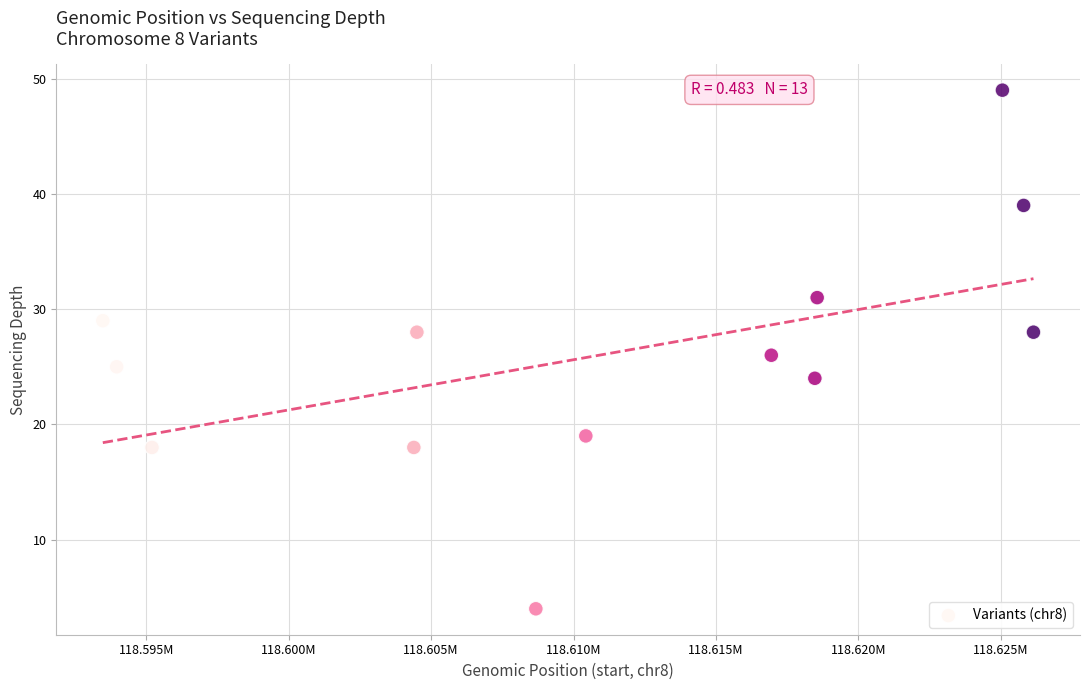

What is the range of X values (max minus min)?

32679